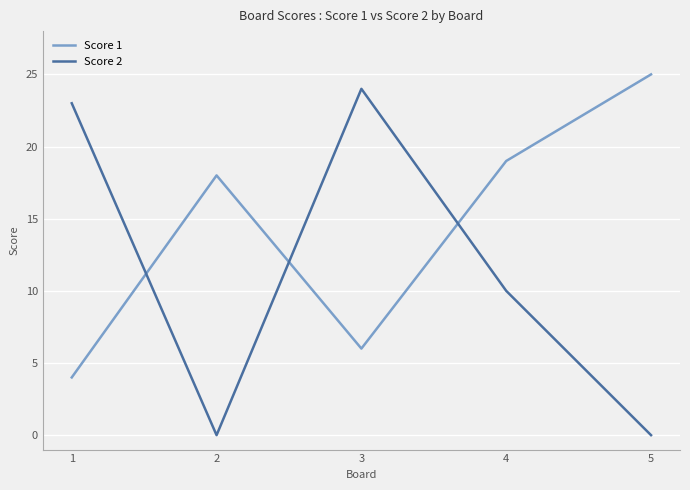

What is the difference between the maximum and minimum values in the Score 2 series?

24